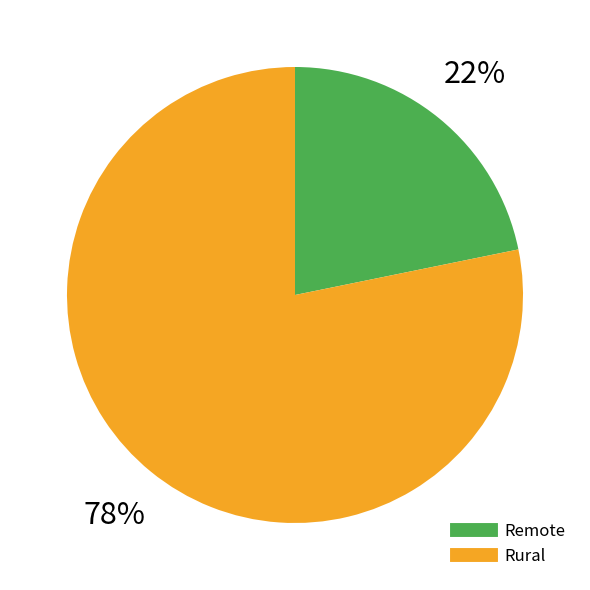

Is there a majority slice in this chart?

Yes